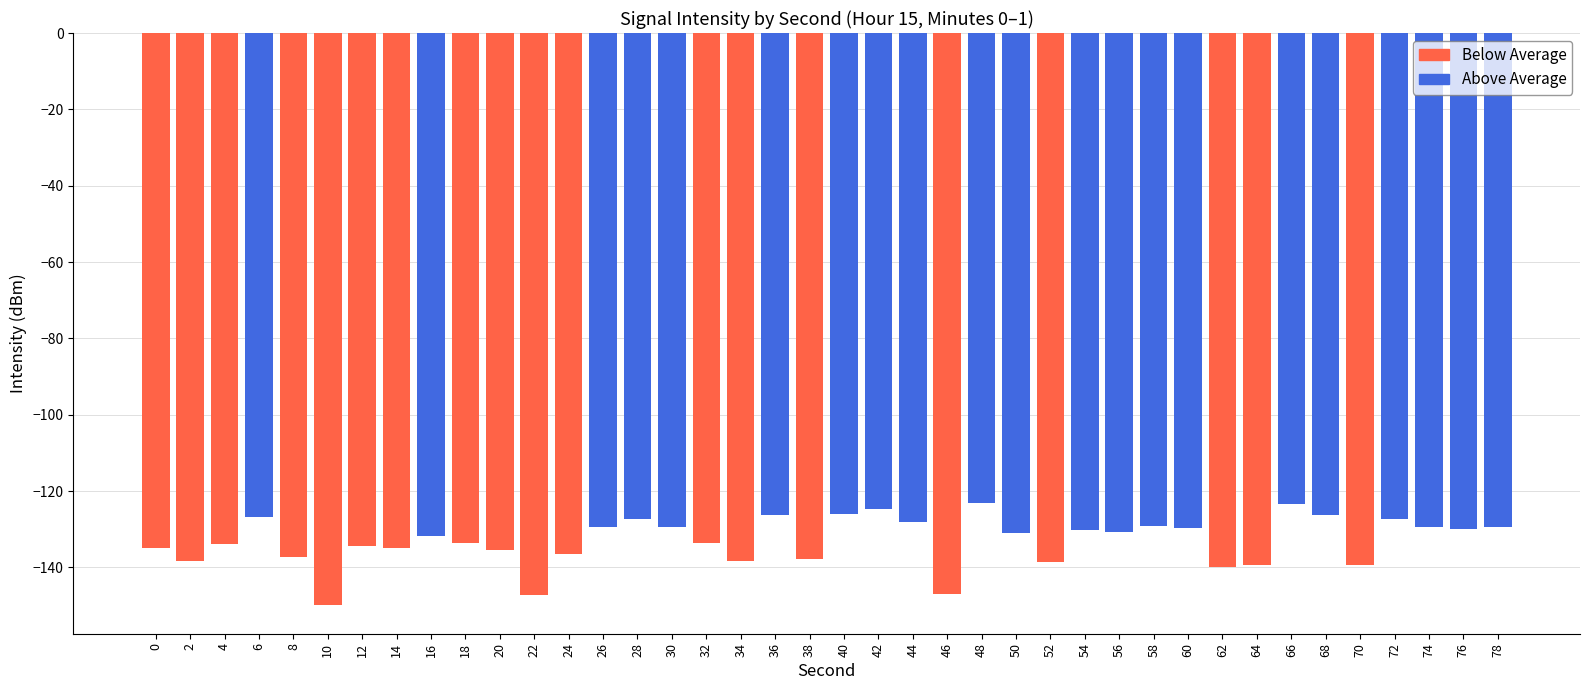

What is the greatest value displayed?

-123.2